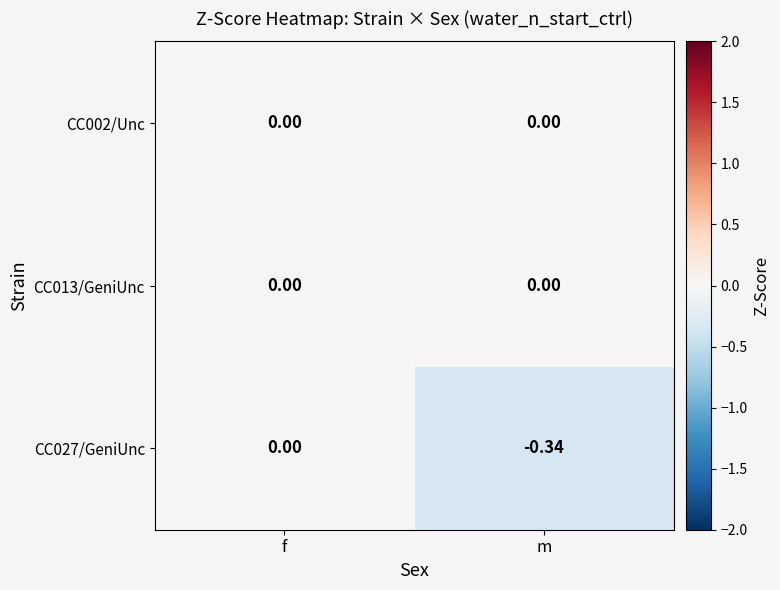

Where is CC027/GeniUnc nearest to the value 0?

f